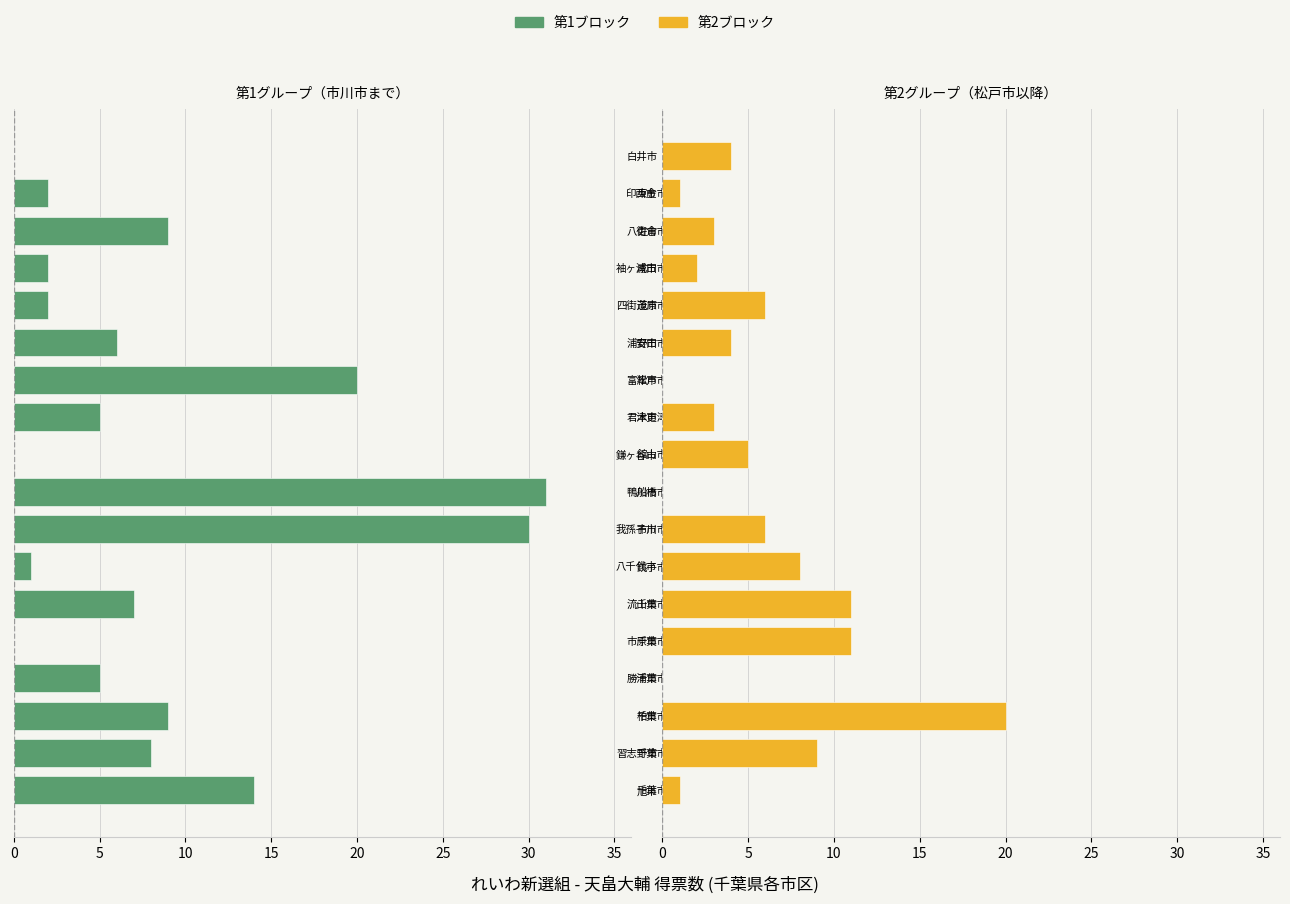

What is the total value across all series at 10?

29